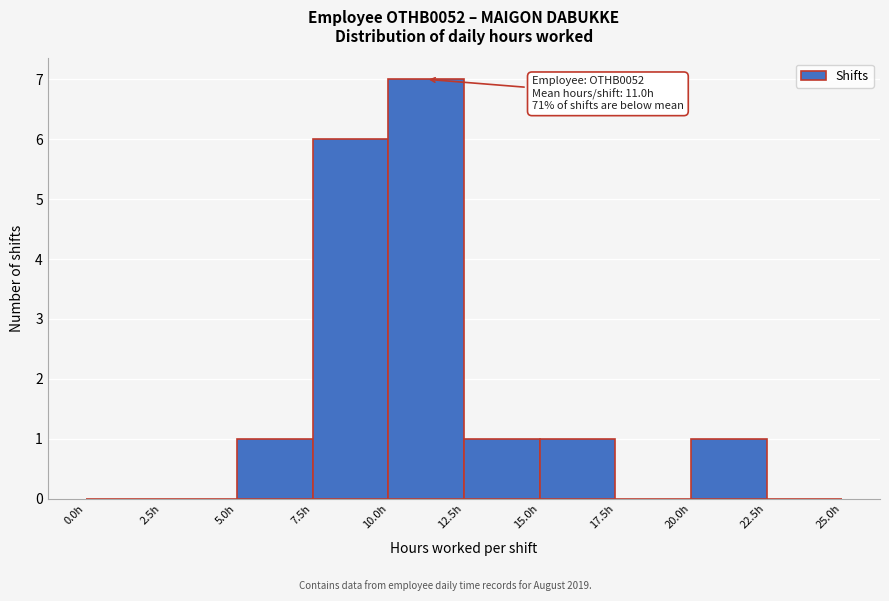

Which range on the x-axis has the tallest bar?

10.0 to 12.5